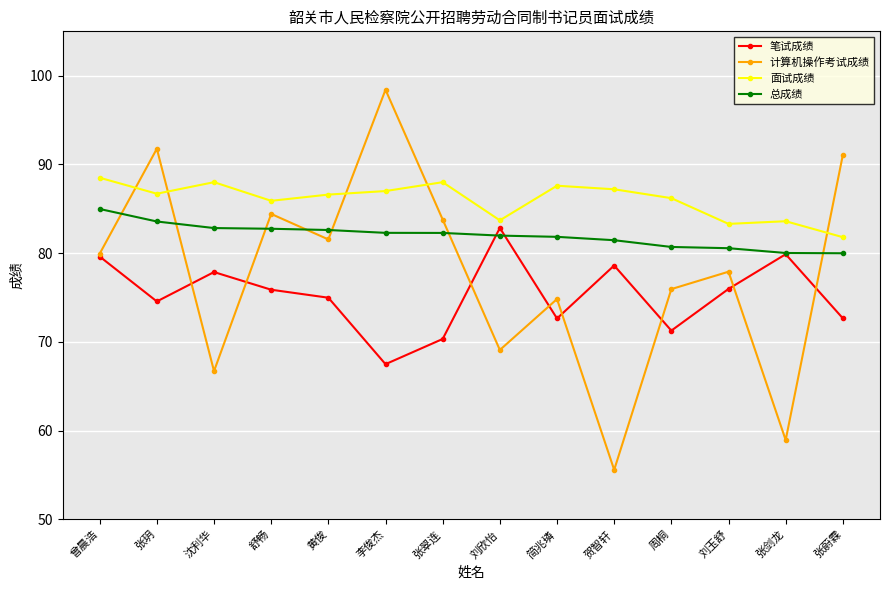

True or false: 总成绩 and 面试成绩 intersect in this chart.

False